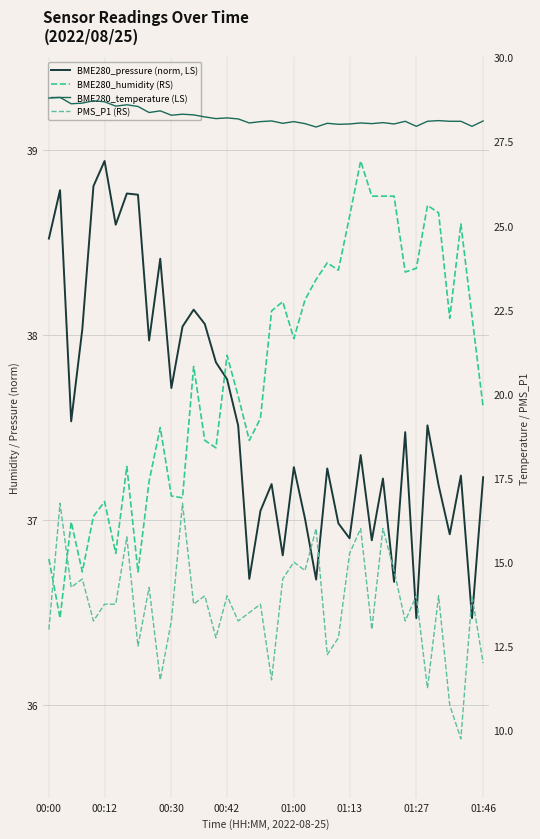

What are all the series names shown in the legend?

BME280_pressure (norm, LS), BME280_humidity (RS), BME280_temperature (LS), PMS_P1 (RS)